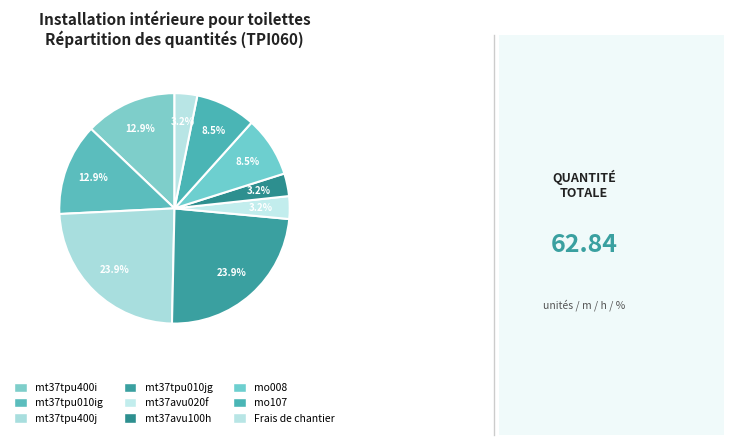

Which slice is the smallest?

mt37avu020f